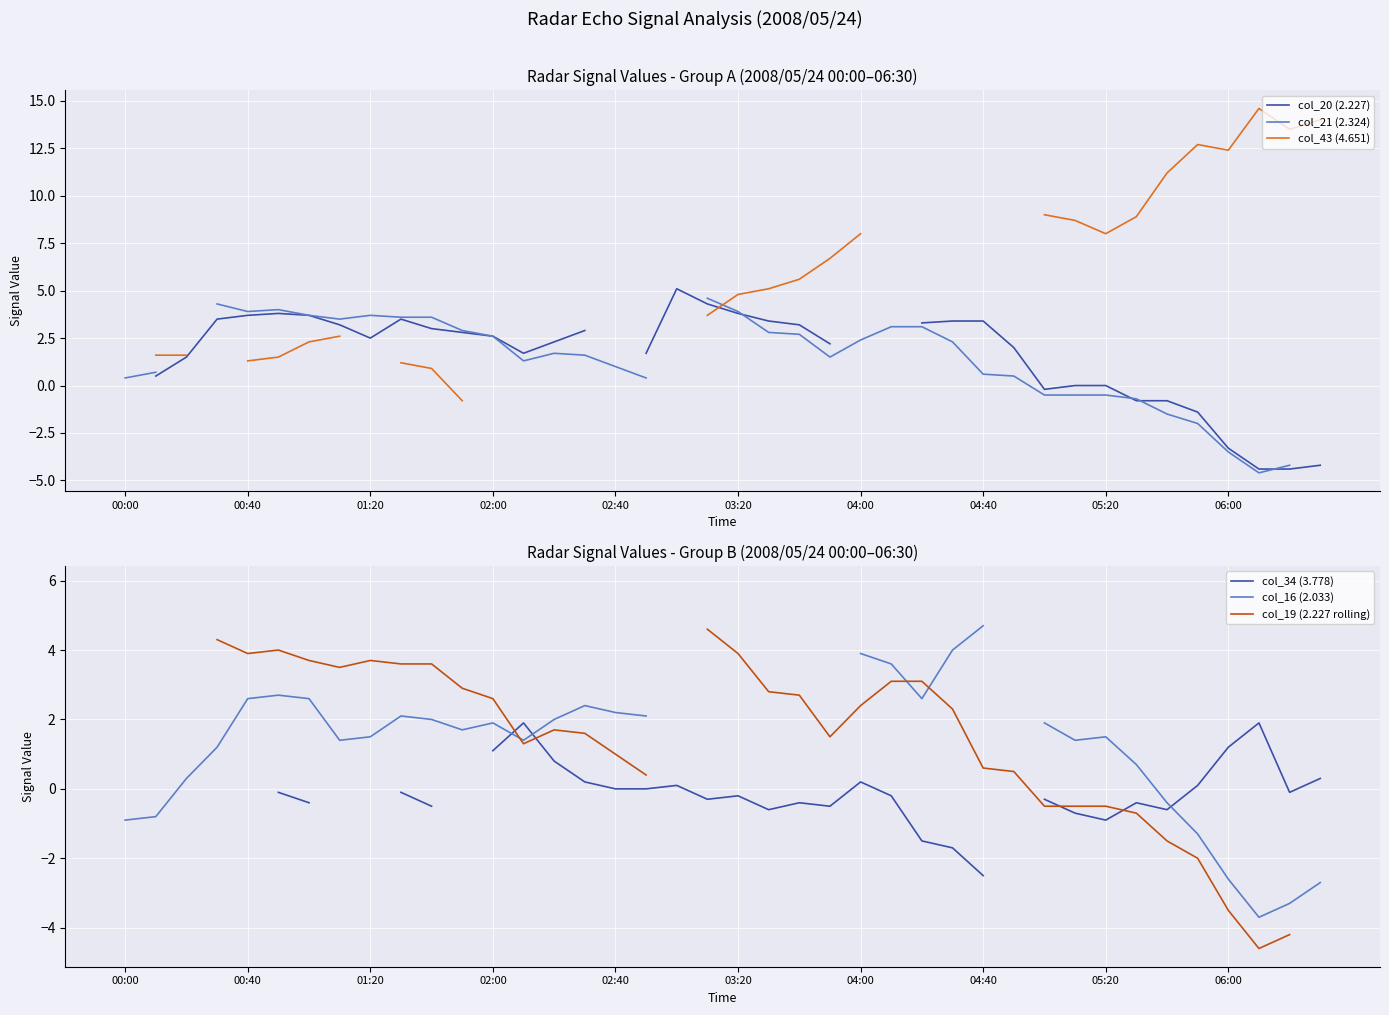

The value of col_19 (2.227 rolling) at 04:00 is 1.3. True or false?

False